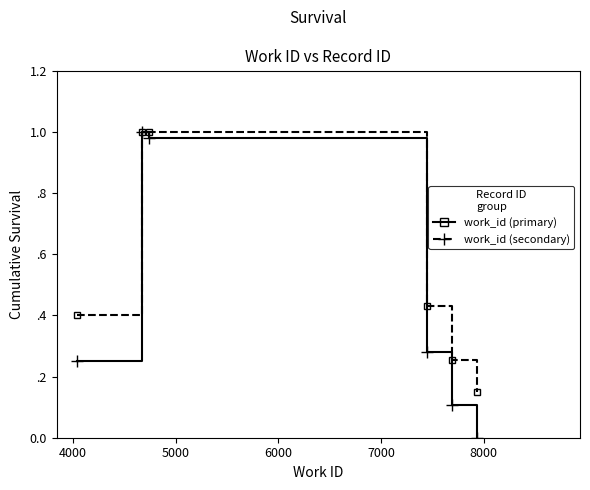

Does the chart display data point markers on the line(s)?

No